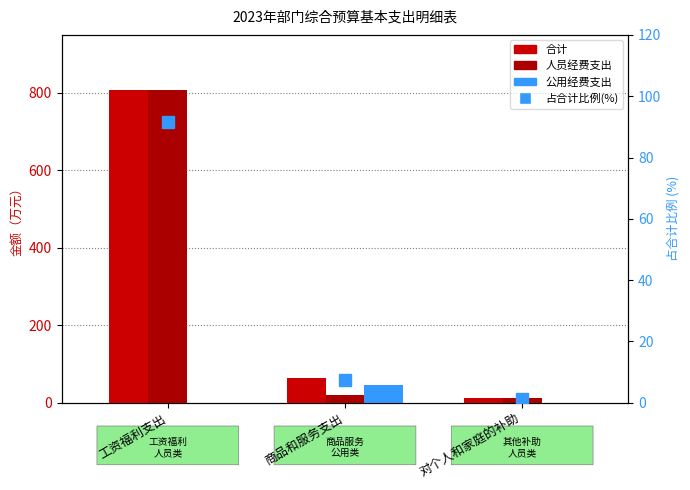

How many values in the 公用经费支出 series exceed 0?

1